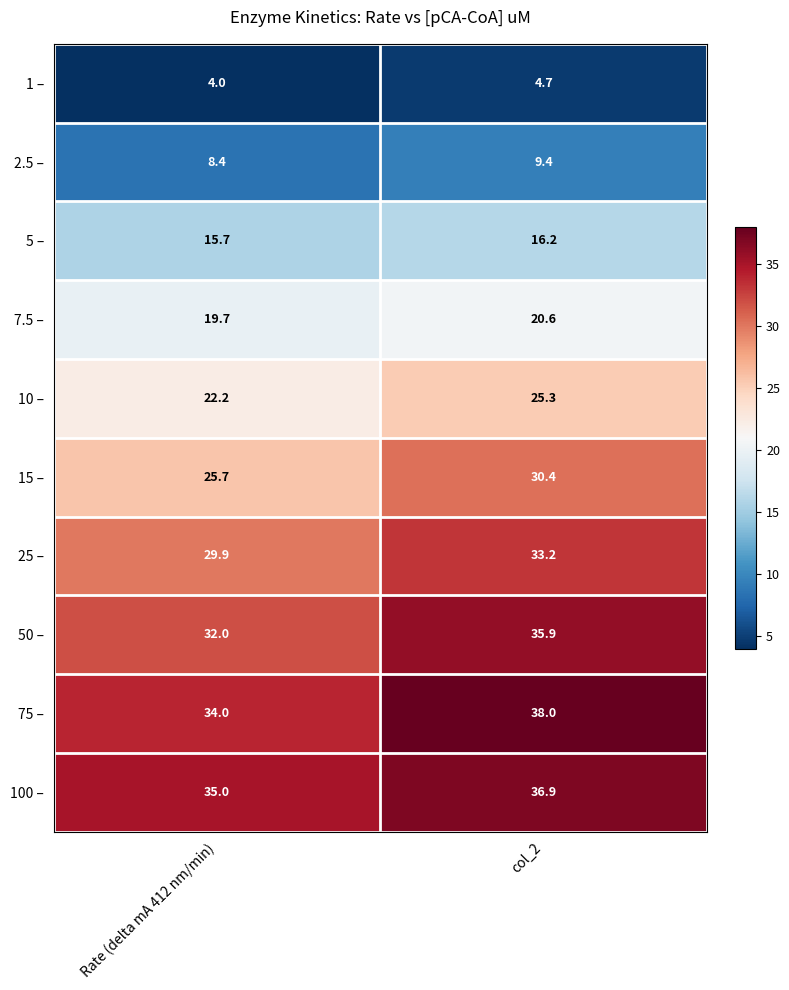

The value of 10 – at col_2 is 8.1. True or false?

False